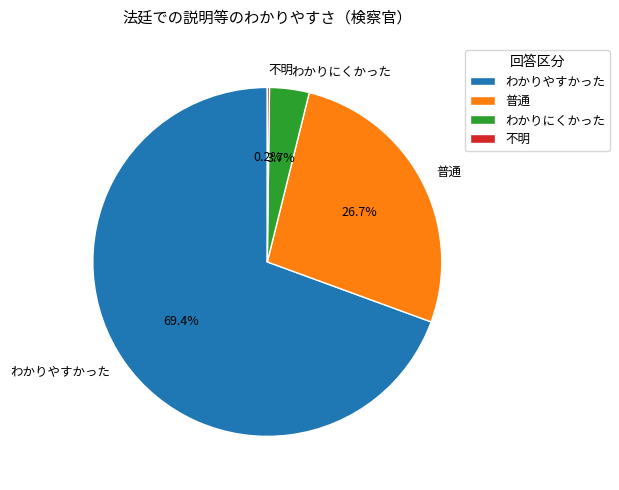

What is the majority slice?

わかりやすかった